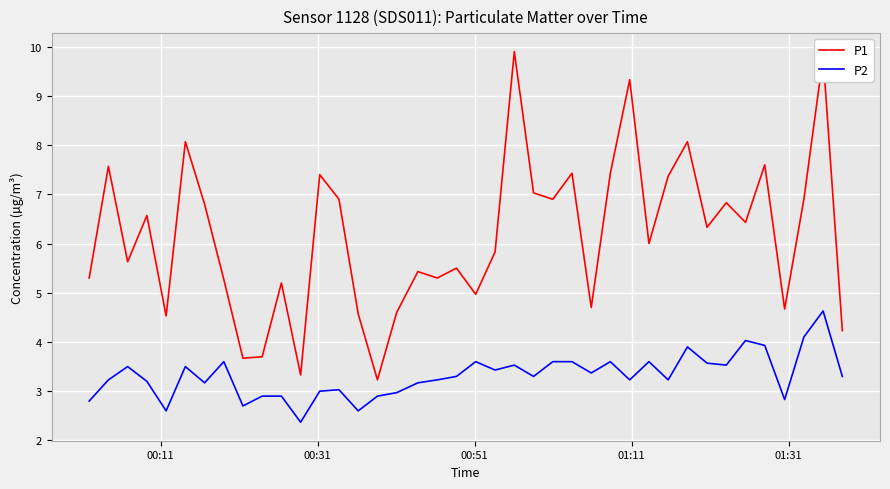

Which series has the largest total across all categories?

P1